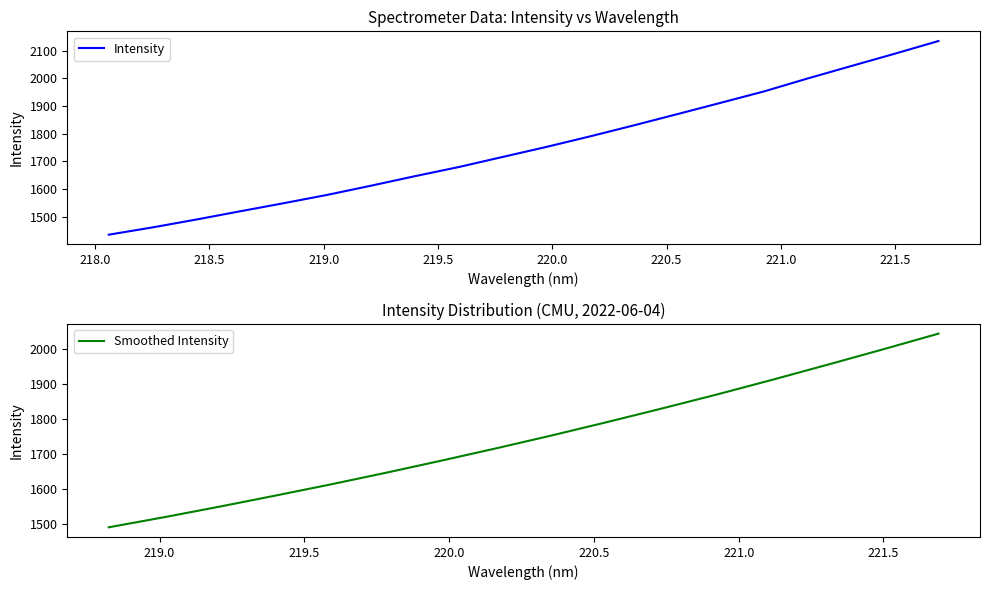

True or false: the data has more than 0 interior local peaks.

False